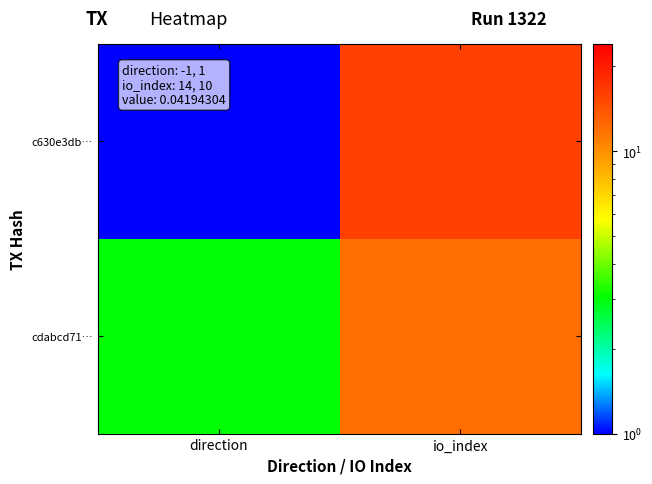

At how many categories does at least one series exceed 5?

1